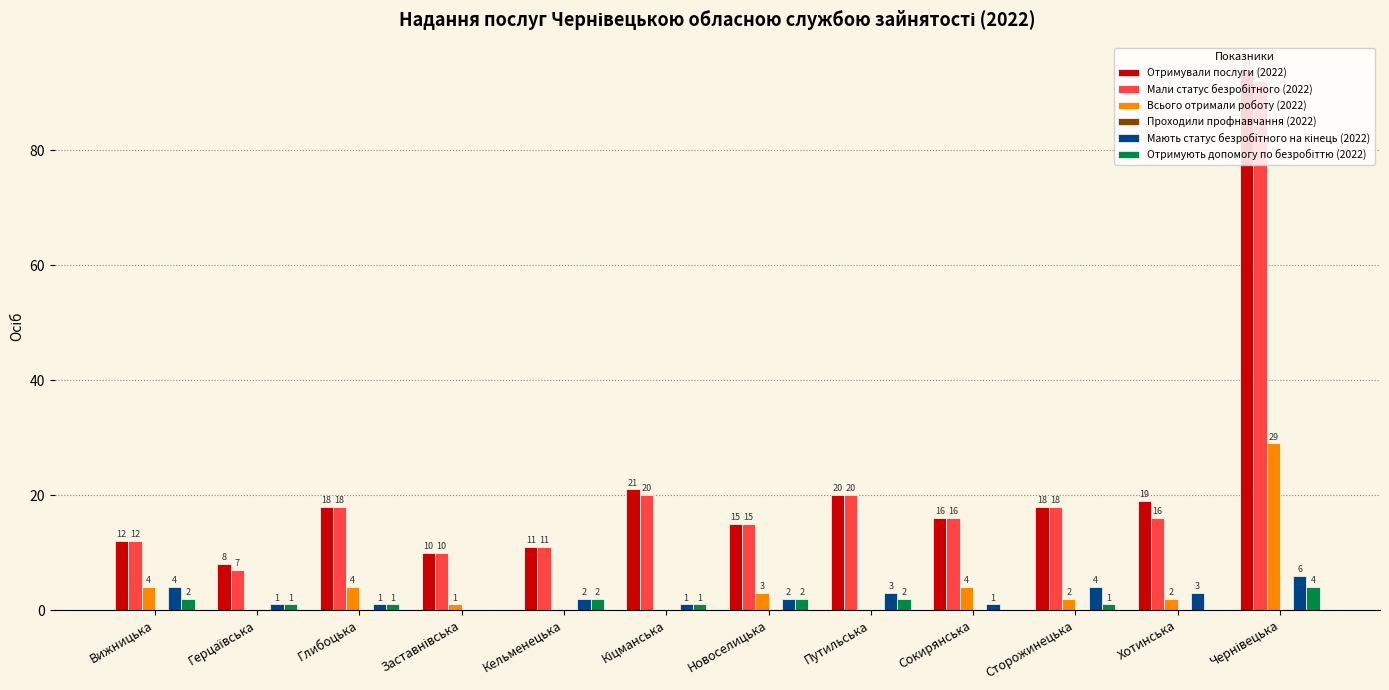

What is the average value of the Отримували послуги (2022) series?

22